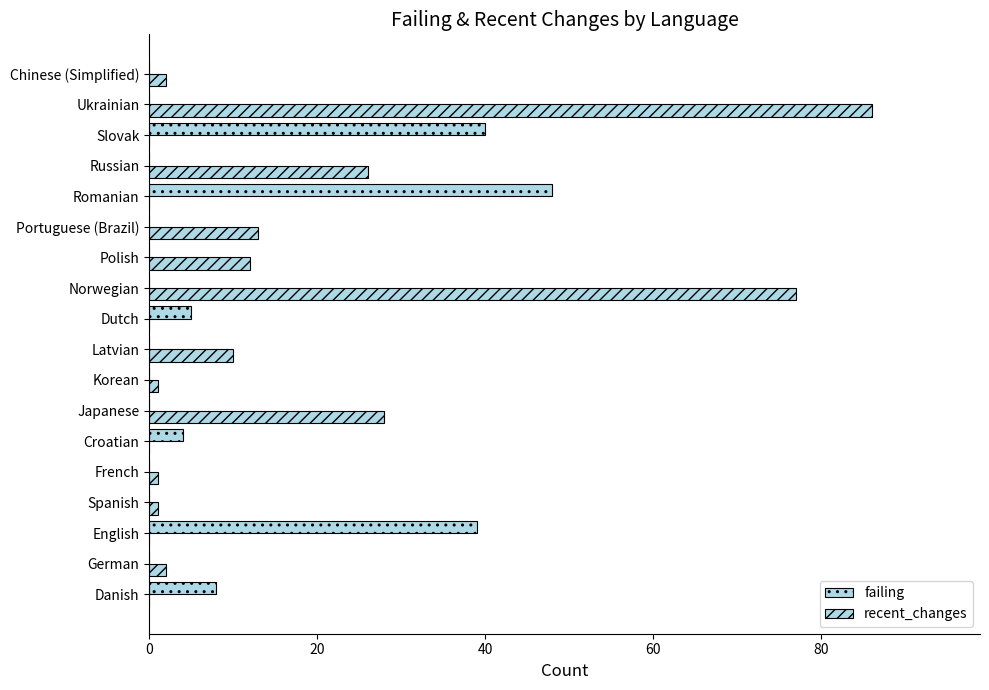

How many distinct data groups are displayed?

2